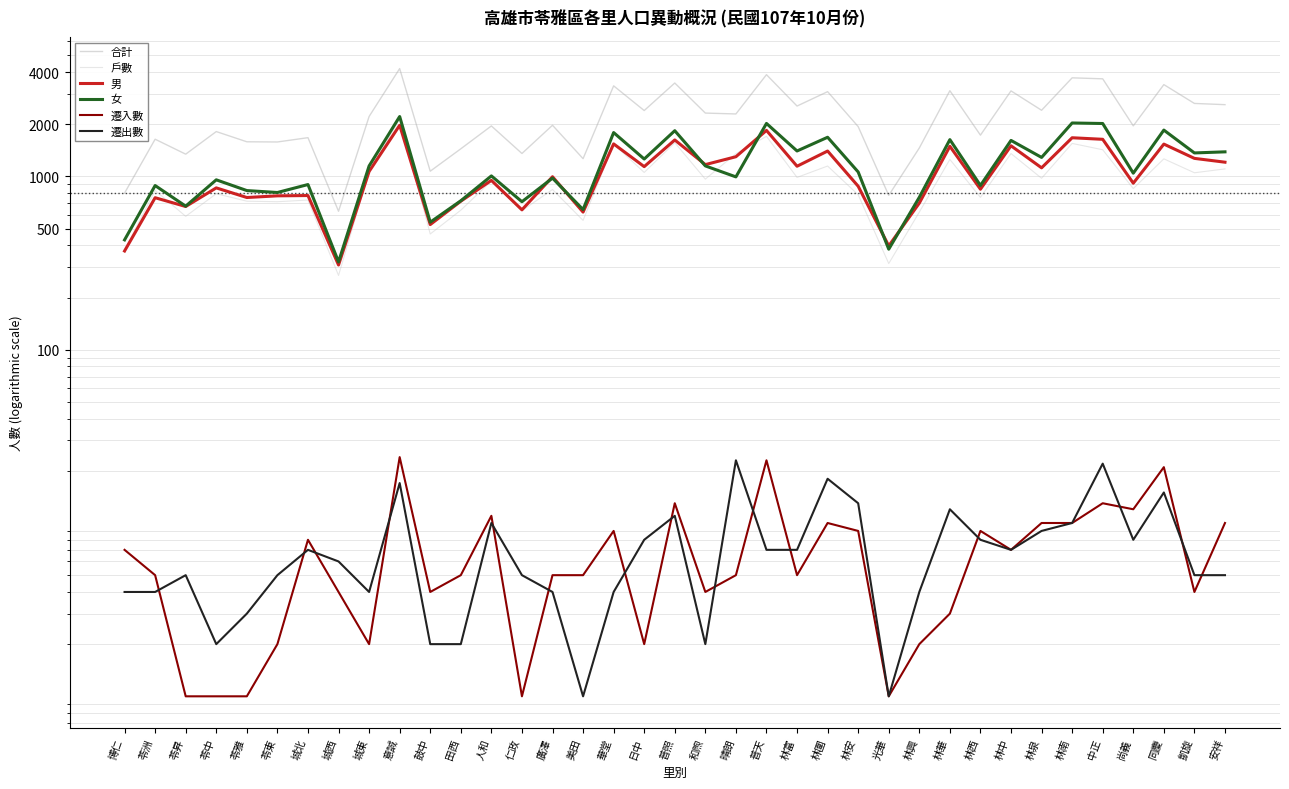

What position from the left is 城東?

9